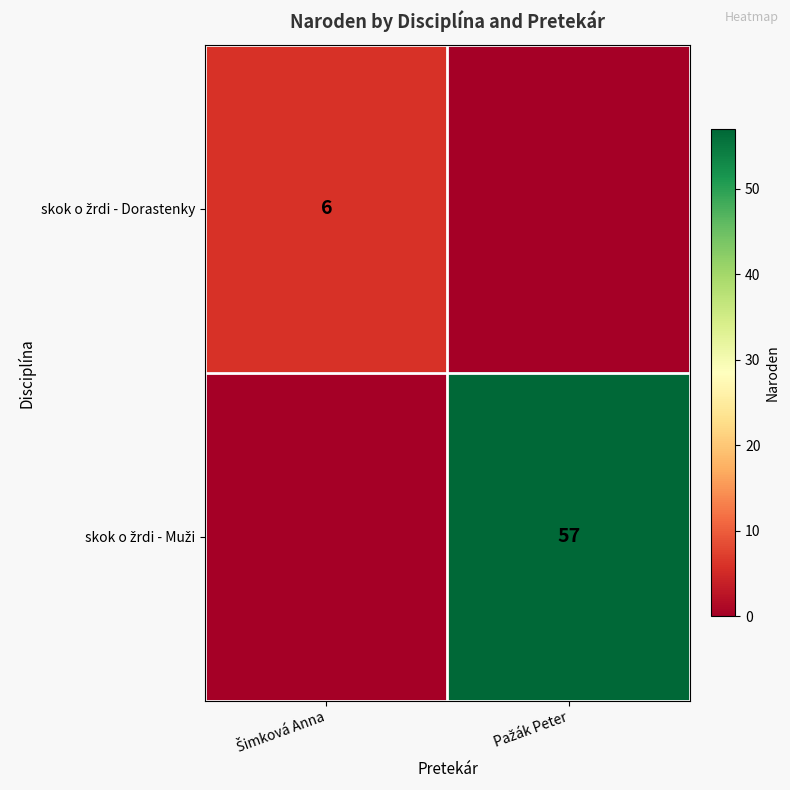

What is the difference between the skok o žrdi - Muži values at Šimková Anna and Pažák Peter?

57